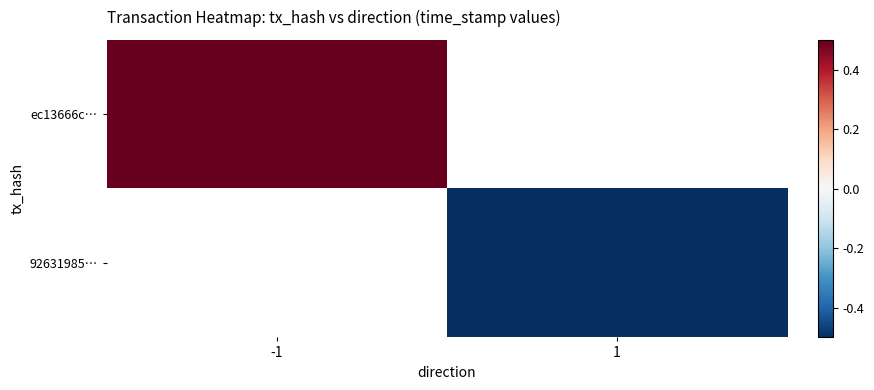

What is the smallest value displayed?

-0.5